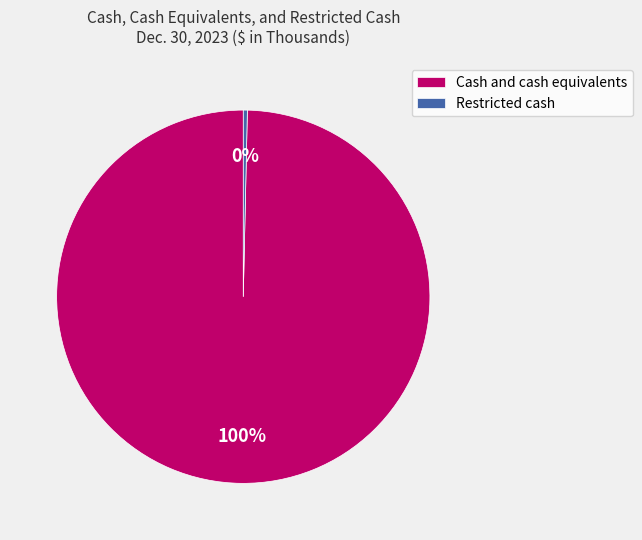

Is it true that Cash and cash equivalents is 100% of the pie?

True